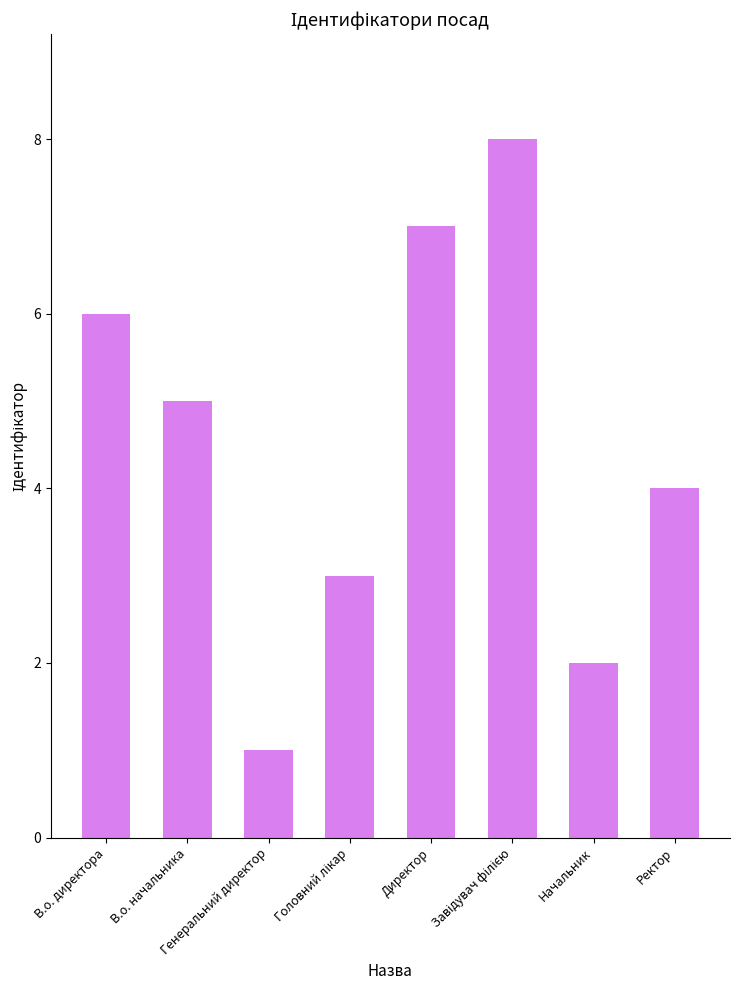

What is the ratio of the value at В.о. начальника to the value at Генеральний директор?

5.0